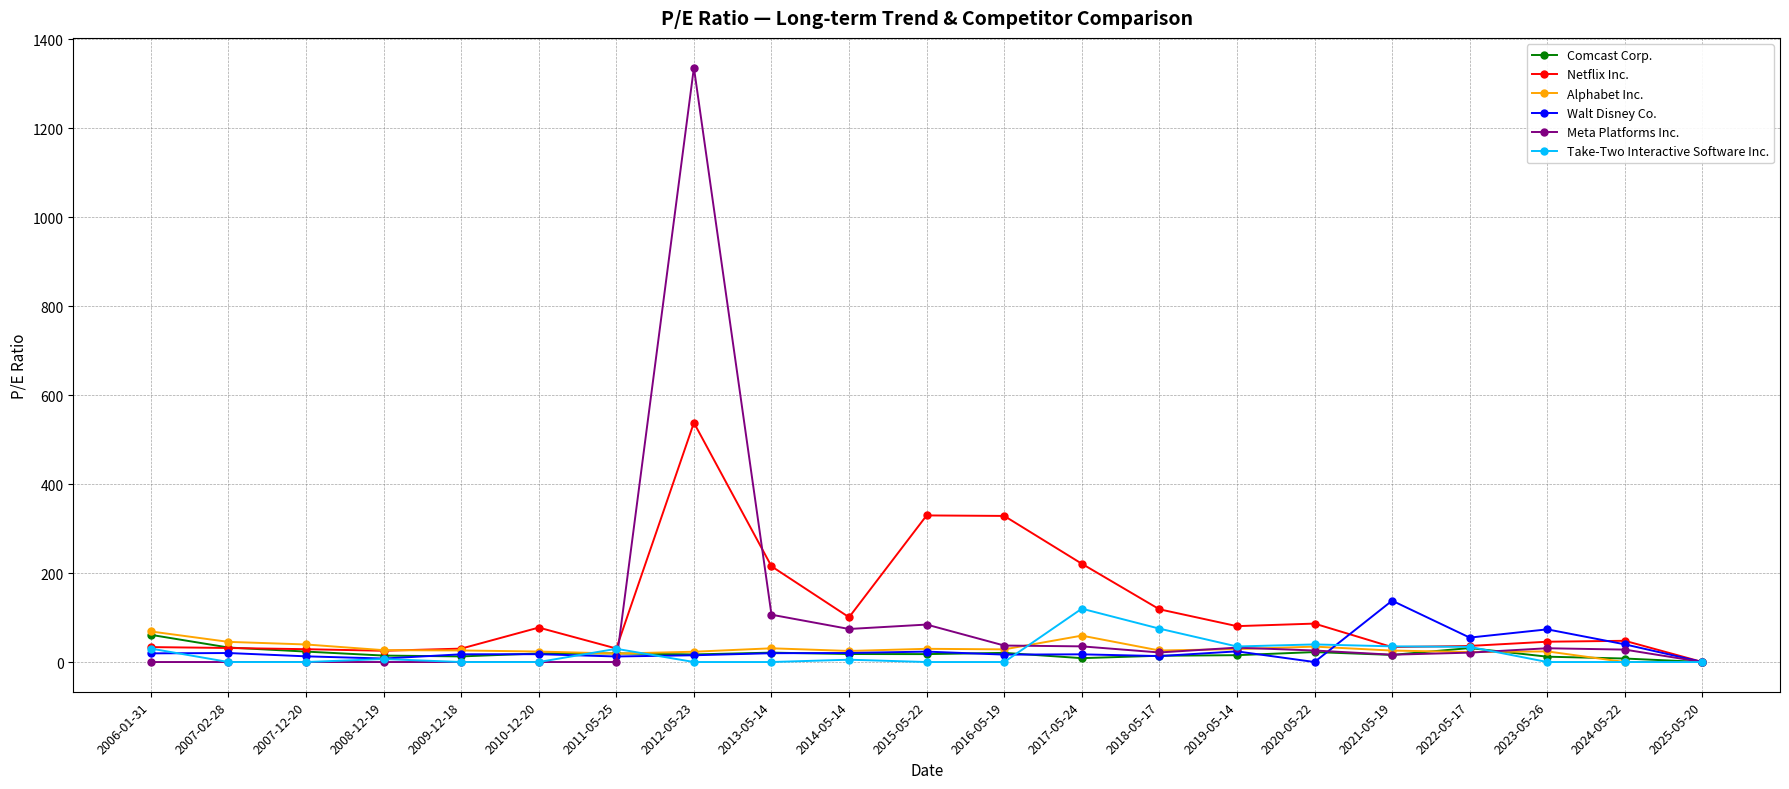

What position from the right is 2018-05-17?

8